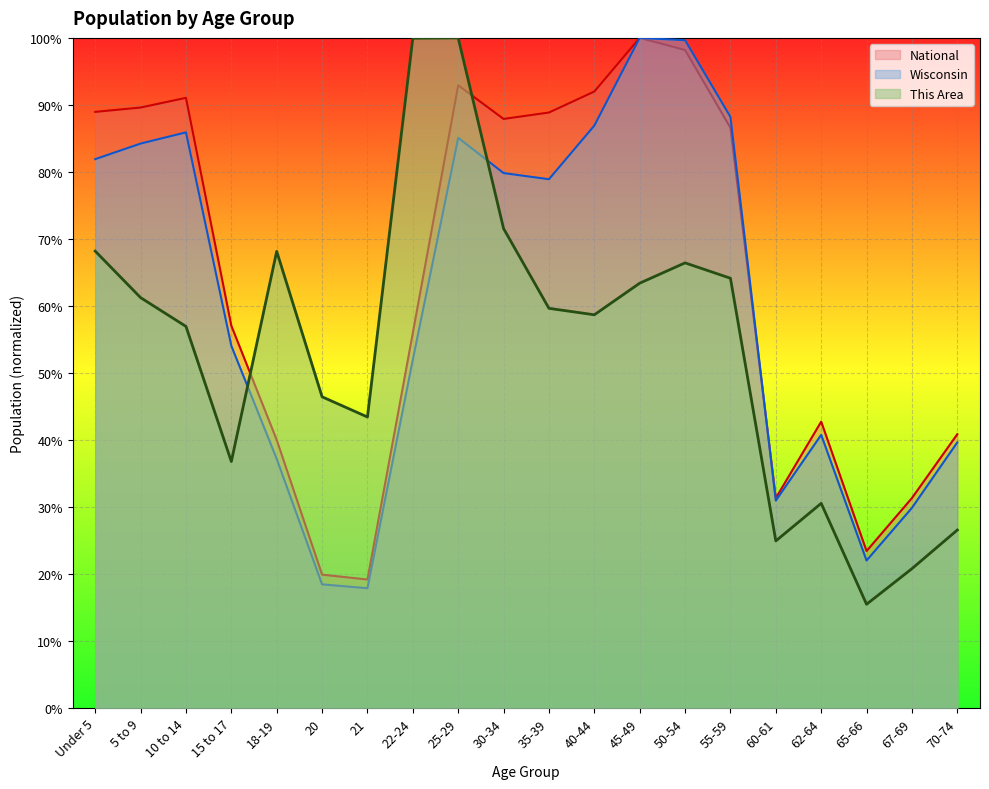

Is it true that Wisconsin equals 0.2 at 55-59?

False